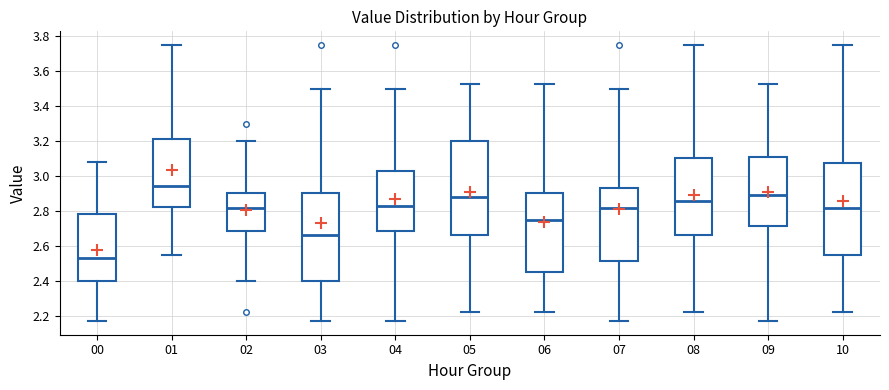

Where is the upper edge of the box at x = 08 on the y-axis? The values are not printed on the chart, so give them approximately, as read against the axis.

3.10